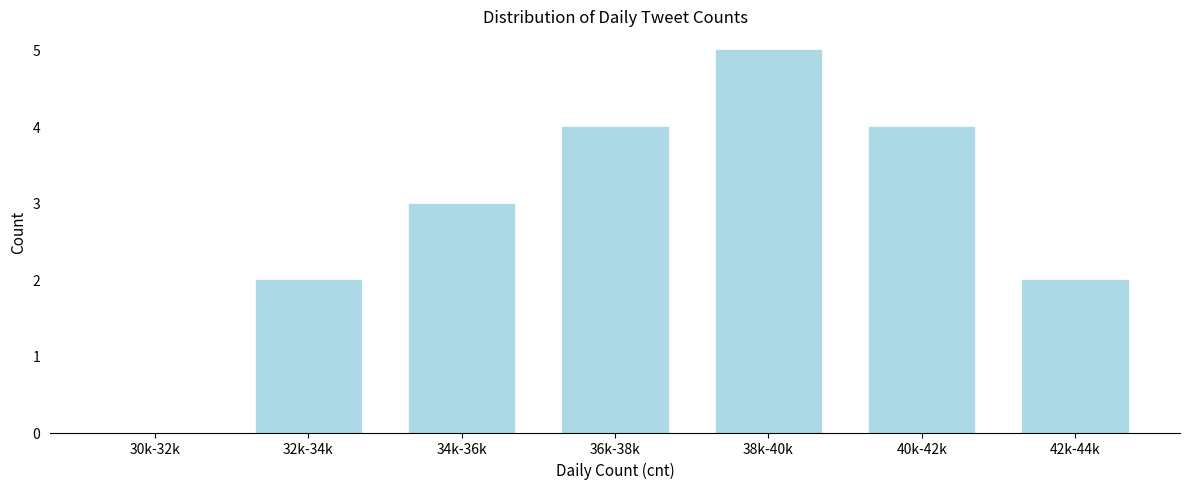

Reading right to left, extract all data points from this chart.

42k-44k=2	40k-42k=4	38k-40k=5	36k-38k=4	34k-36k=3	32k-34k=2	30k-32k=0